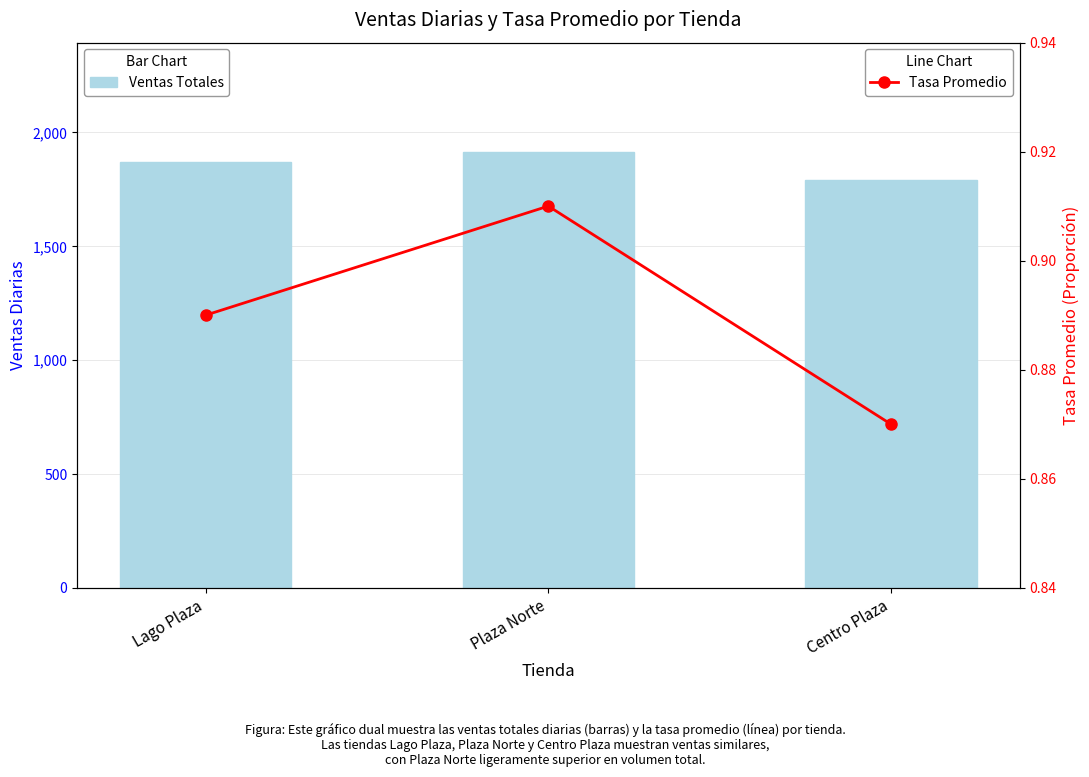

Which series has the largest total across all categories?

Ventas Totales